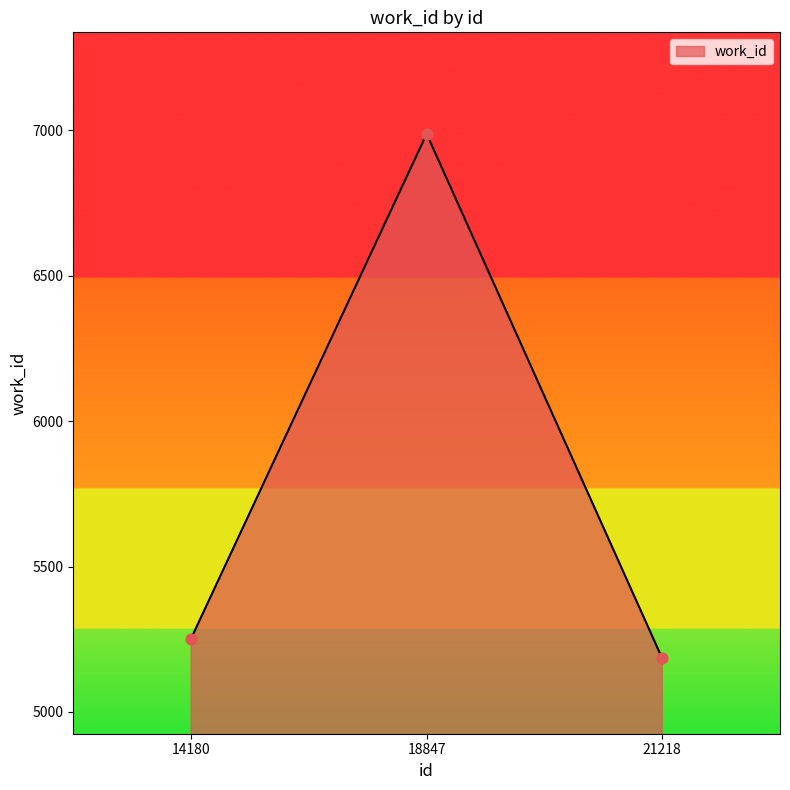

Between 21218 and 18847, which is larger?

18847